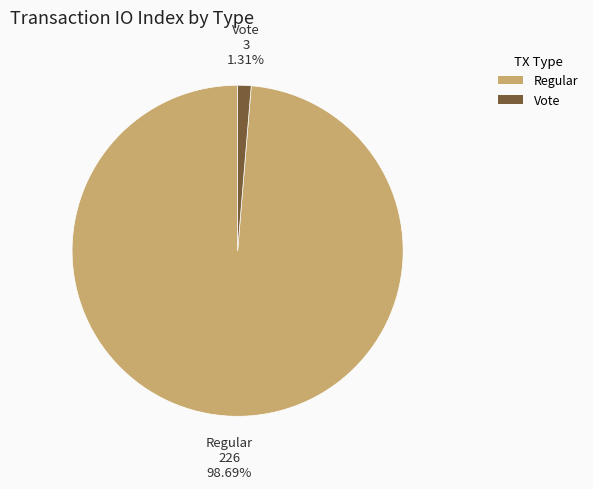

Count the number of slices in the pie.

2